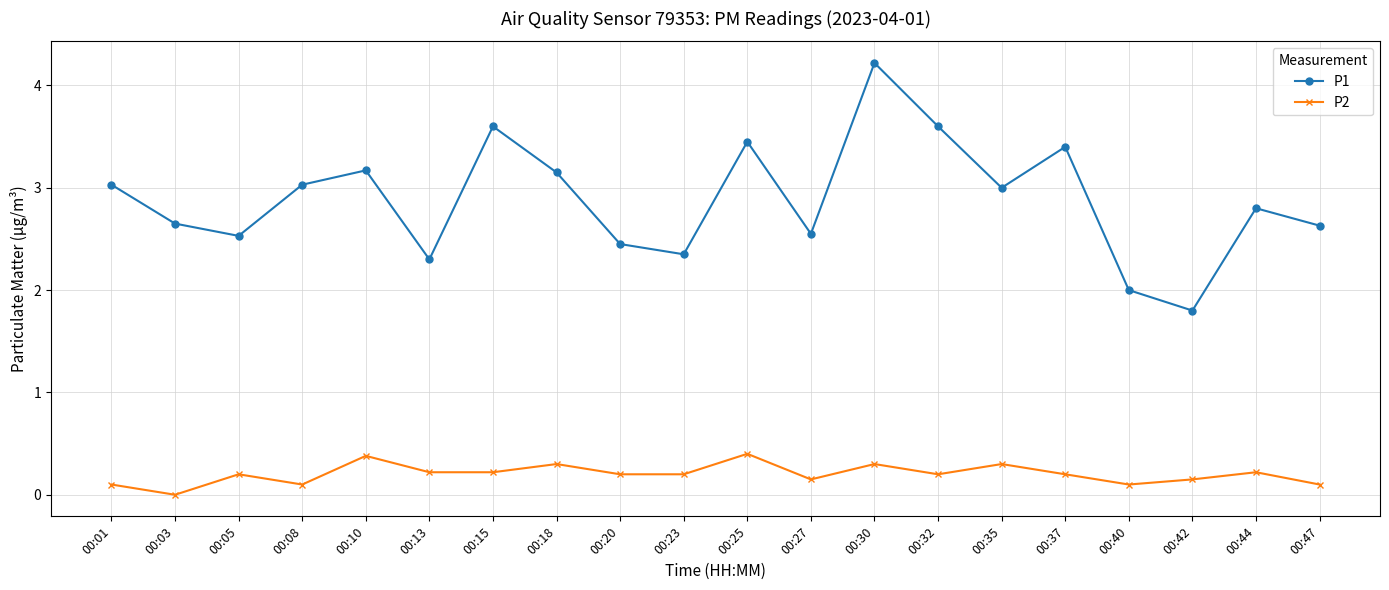

Between 00:25 and 00:35, which series saw the biggest shift?

P1